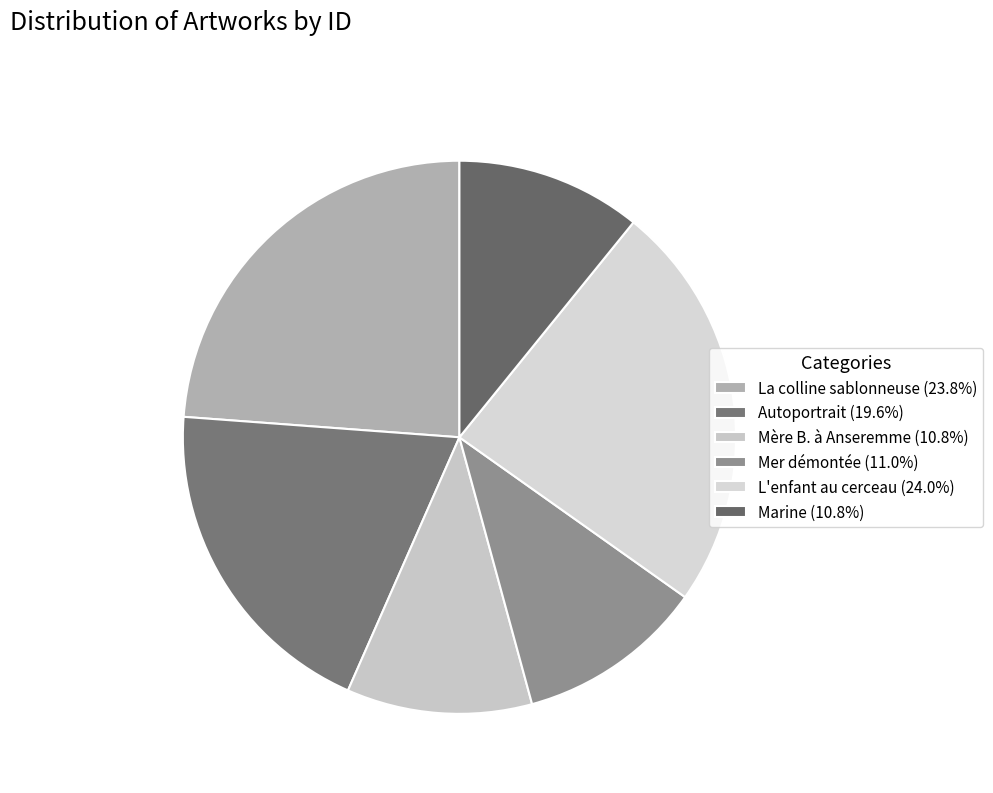

Does L'enfant au cerceau account for over 50% of the chart?

No